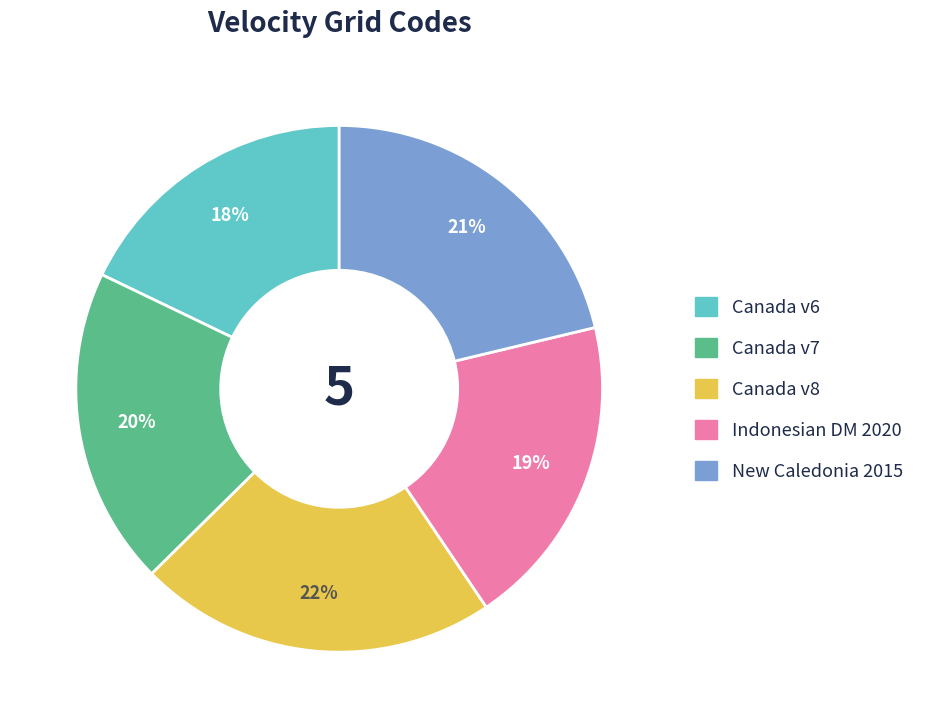

Count the number of slices in the pie.

5